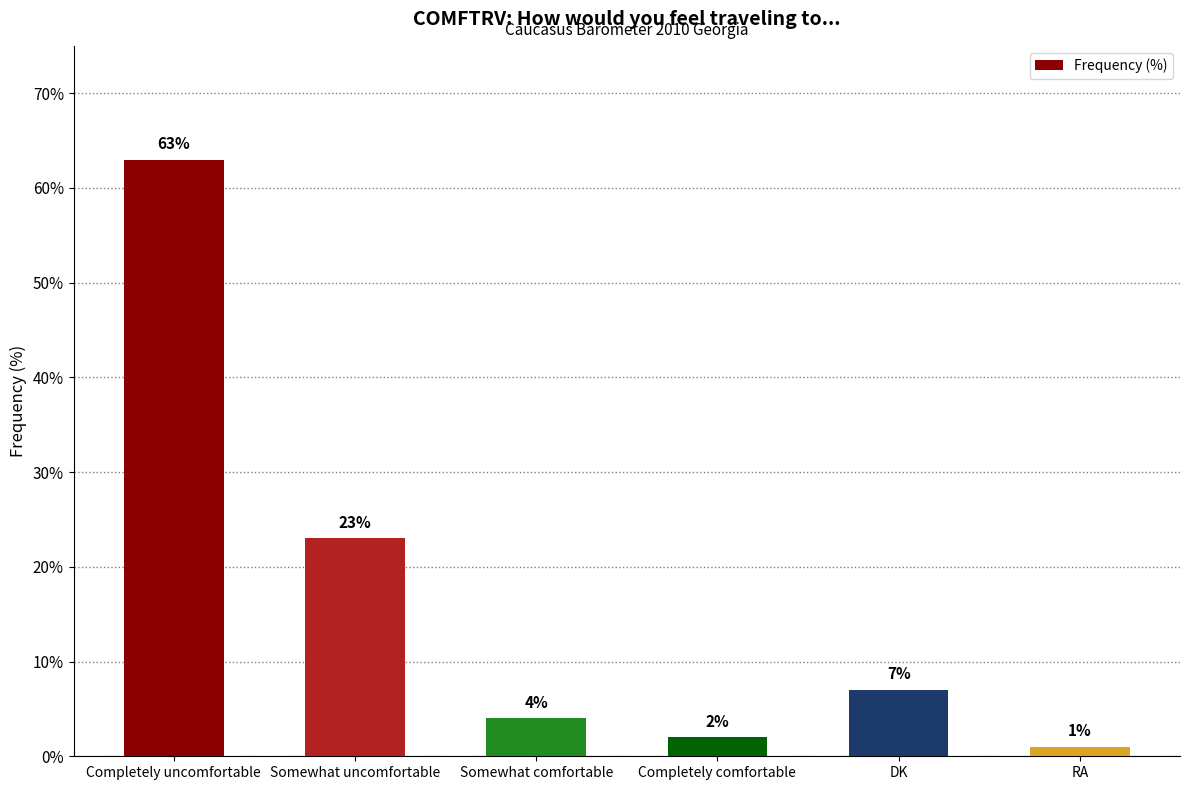

How many bars are there in total?

6